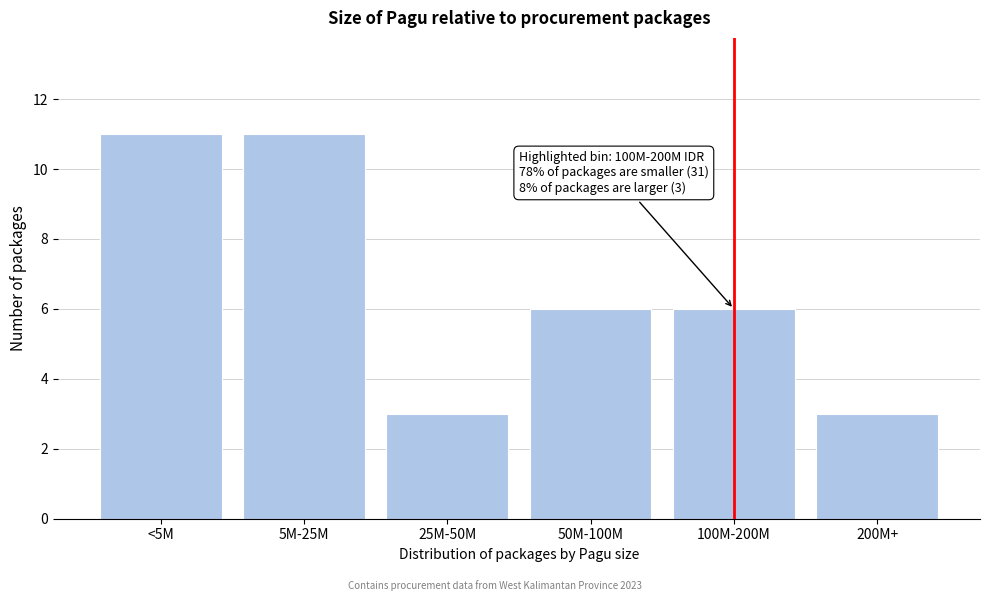

Reading left to right, extract all data points from this chart.

<5M=11	5M-25M=11	25M-50M=3	50M-100M=6	100M-200M=6	200M+=3